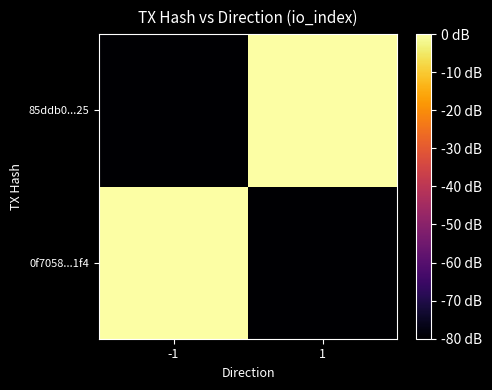

What is the difference between the highest and lowest values at 1?

101.6